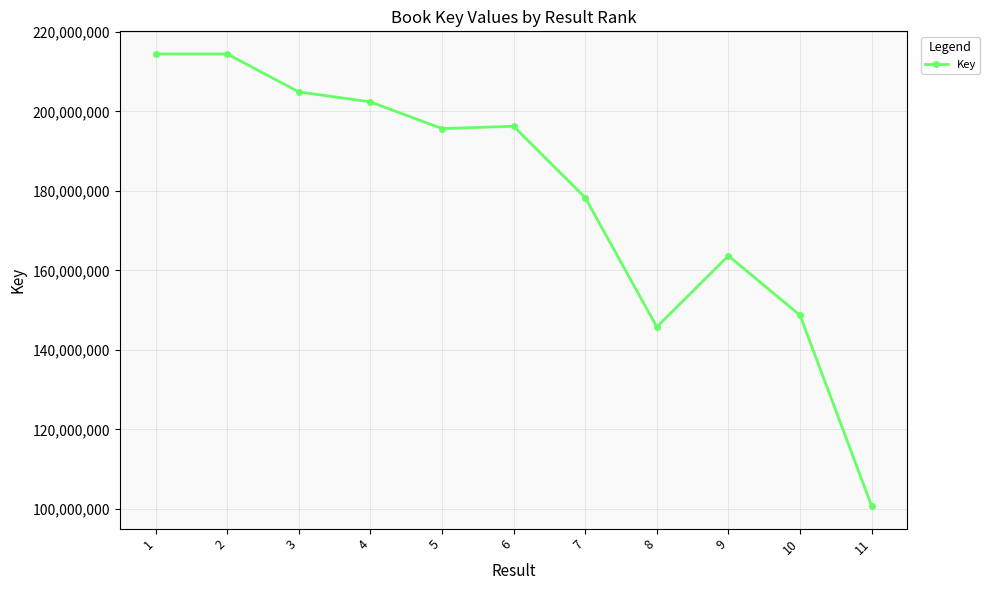

Where does the data first go above 195698444?

1